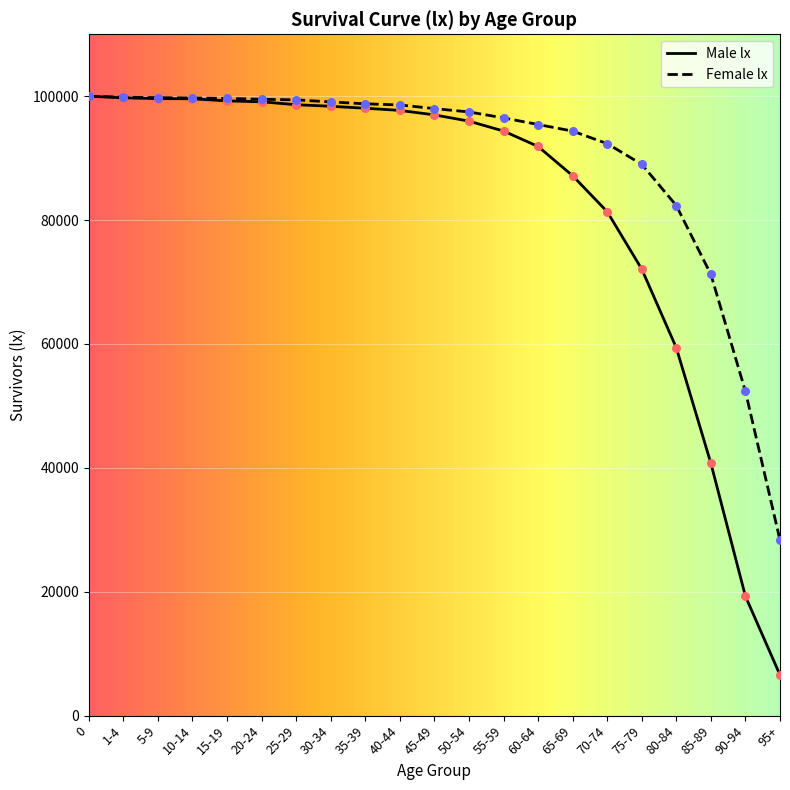

What are all the series names shown in the legend?

Male lx, Female lx